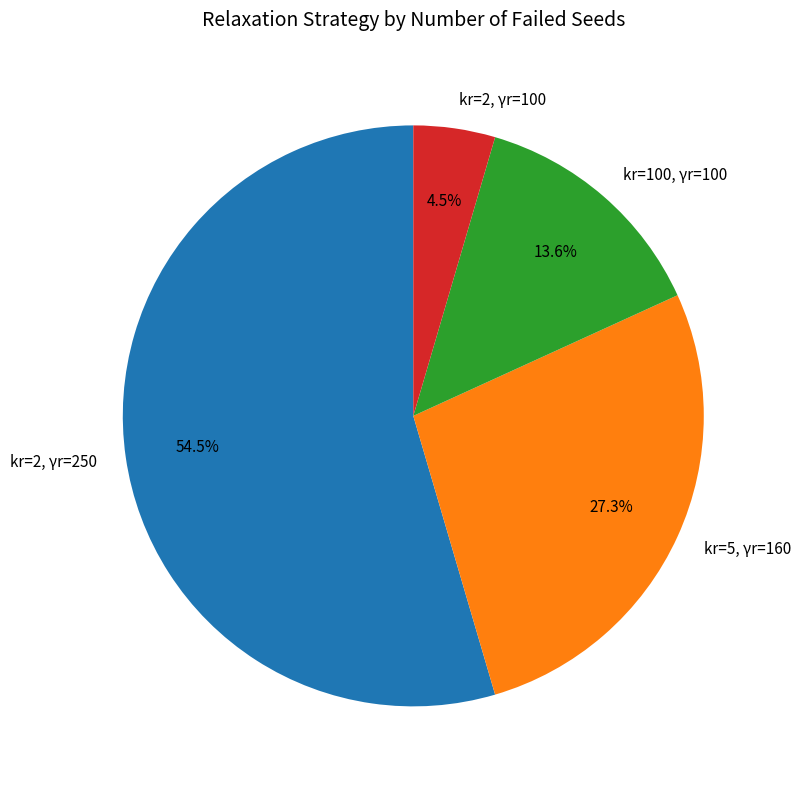

Which slice represents more than half of the pie?

kr=2, γr=250